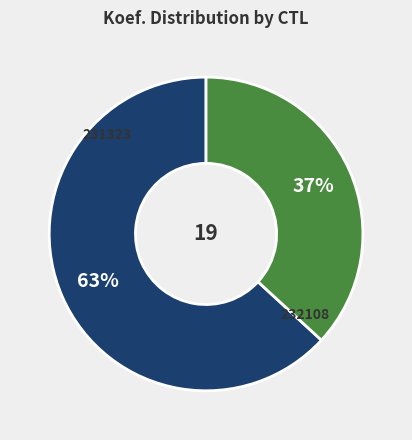

Does 232108 represent more than half of the total?

No